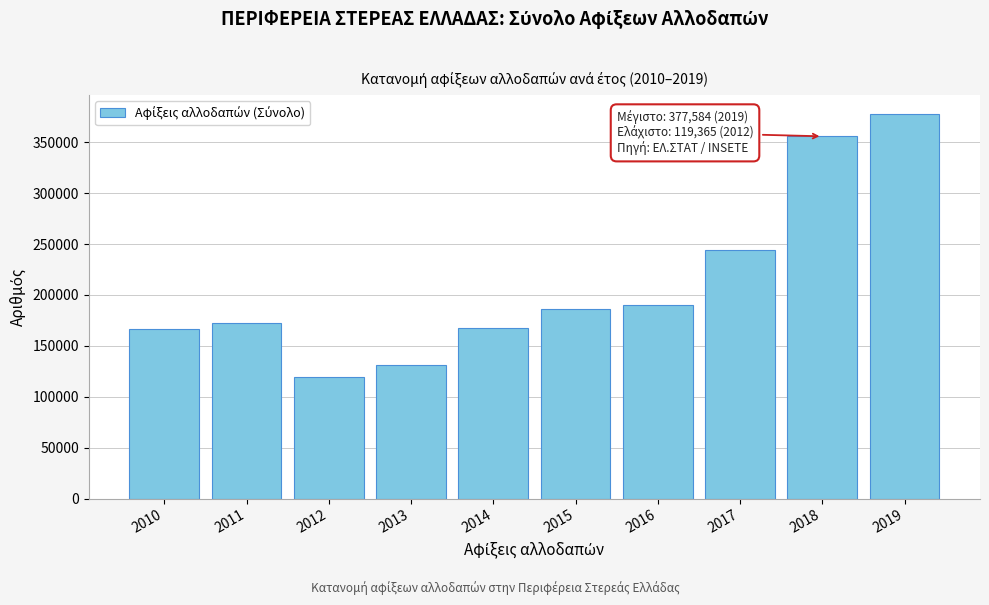

The value at 2015 is 317446. True or false?

False